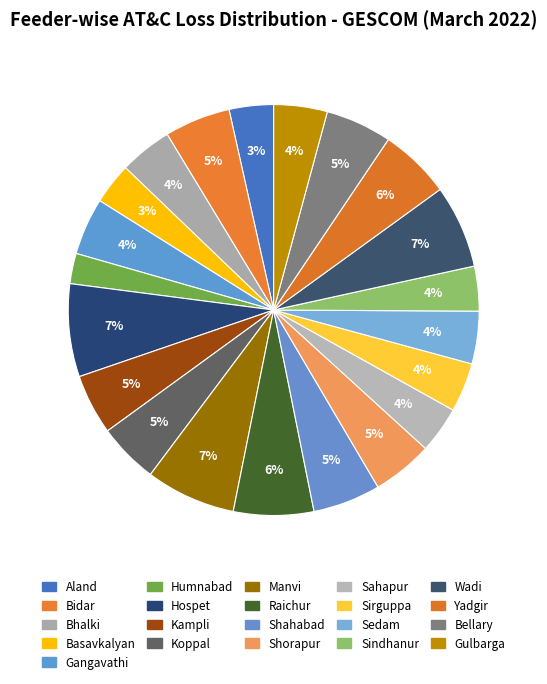

To the nearest percent, what is the average slice percentage?

5%